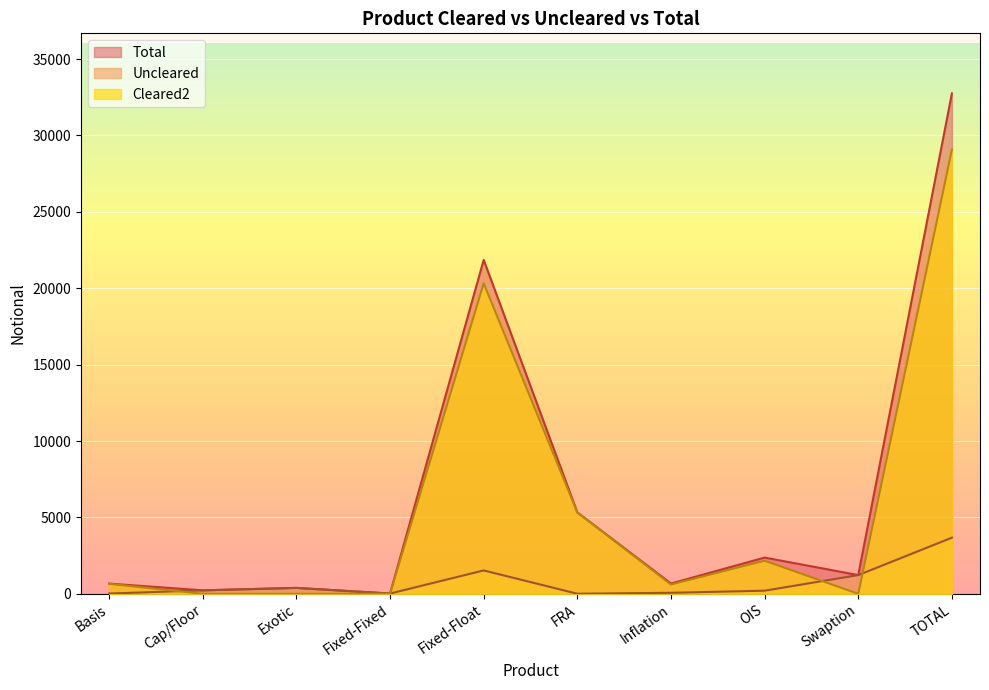

Rank the series at TOTAL from highest to lowest value.

Total, Cleared2, Uncleared